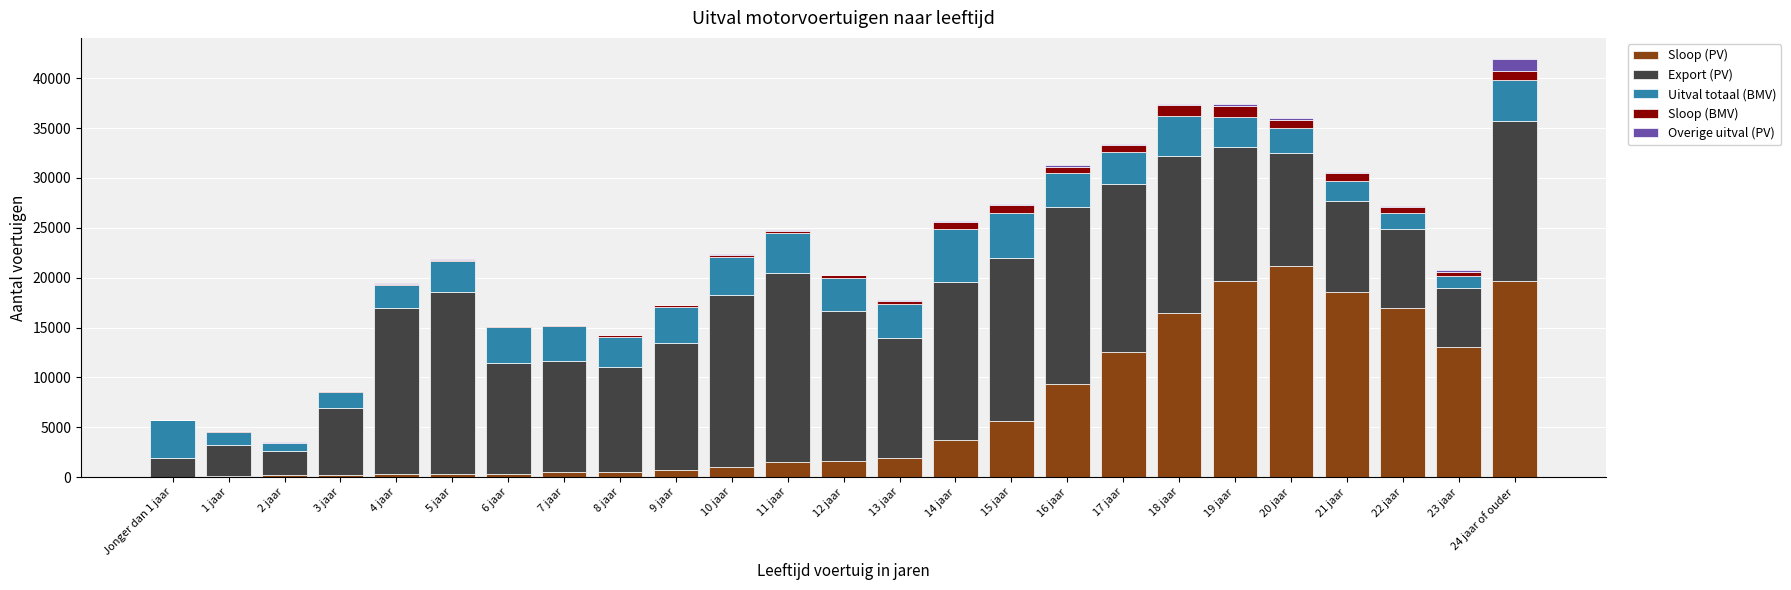

At which category is the sum across all series the highest?

24 jaar of ouder